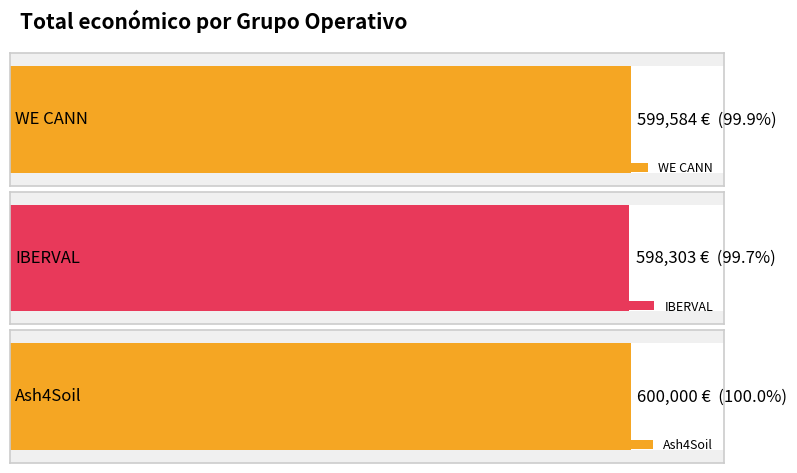

What is the change in value from WE CANN to Ash4Soil?

+416